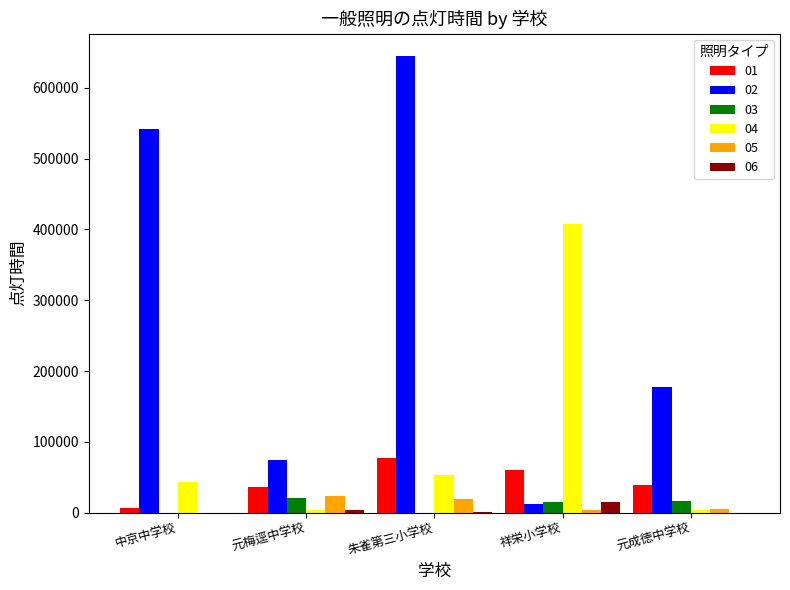

Is it true that 06 equals 15520 at 祥栄小学校?

True